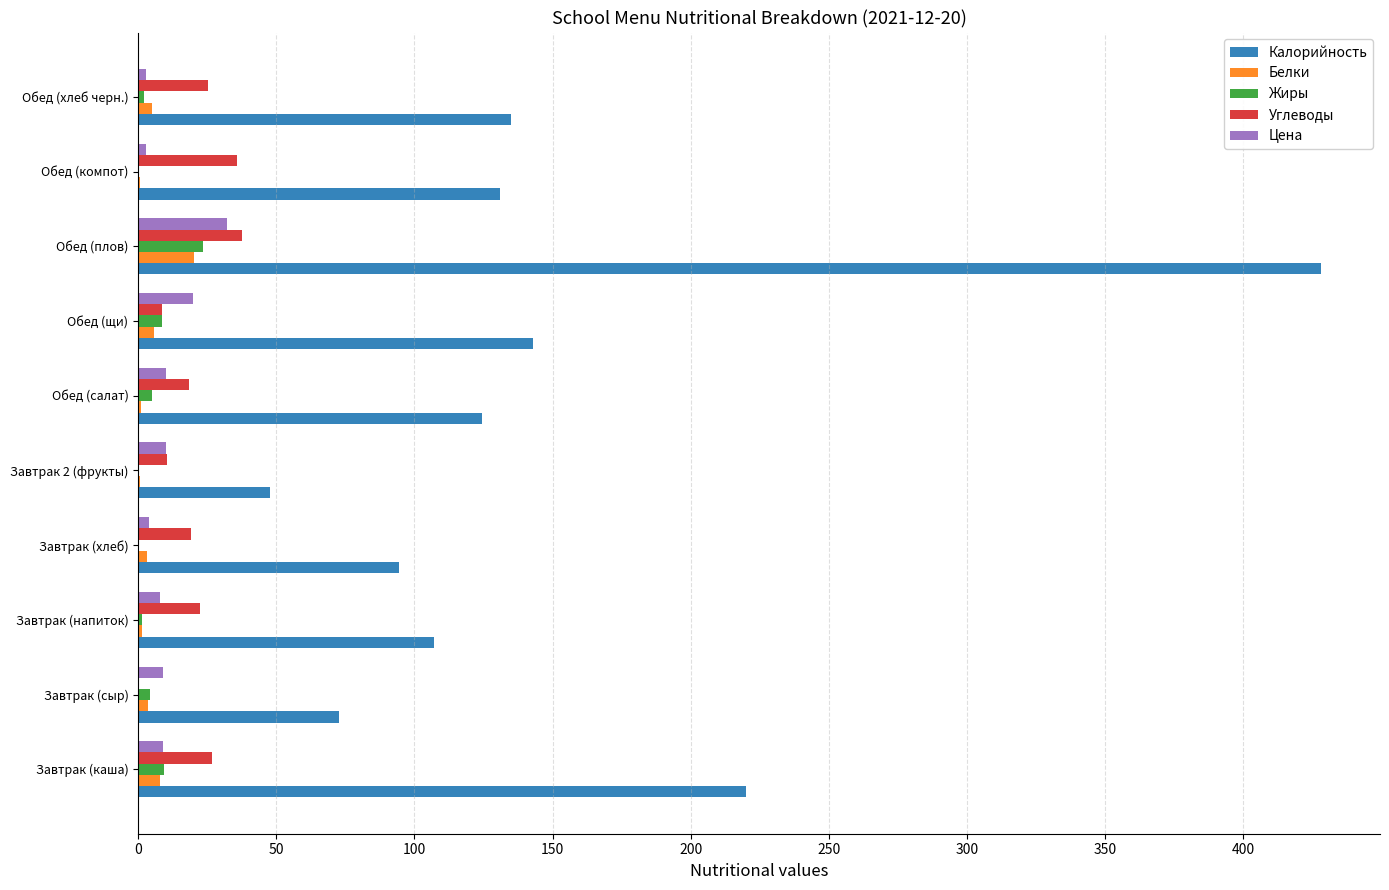

How many categories are shown in the chart?

10